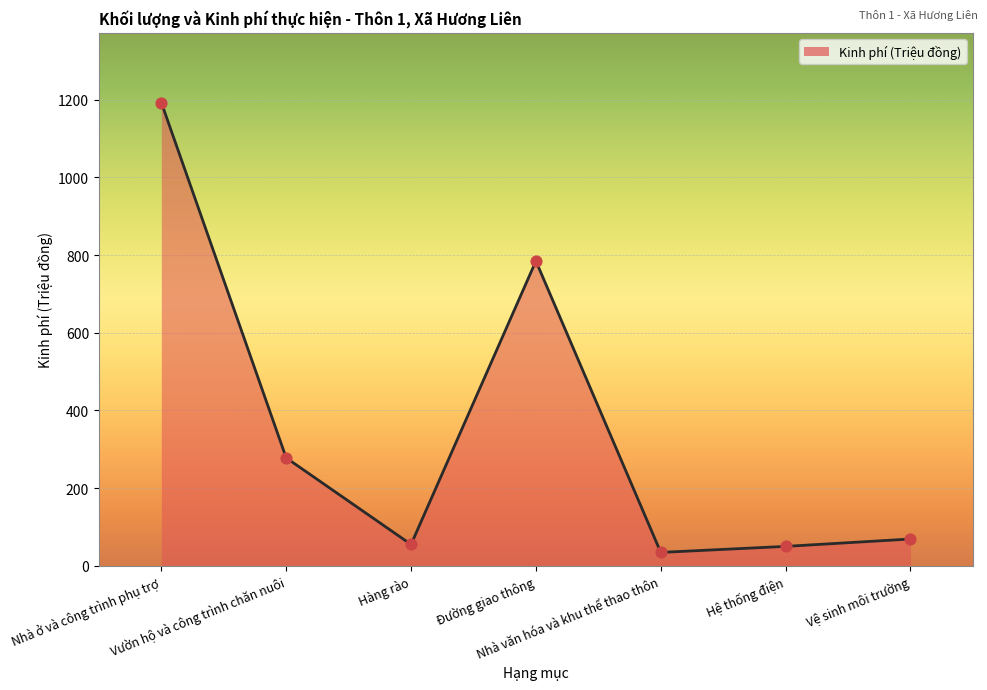

What is the change in value from Vườn hộ và công trình chăn nuôi to Vệ sinh môi trường?

-209.0